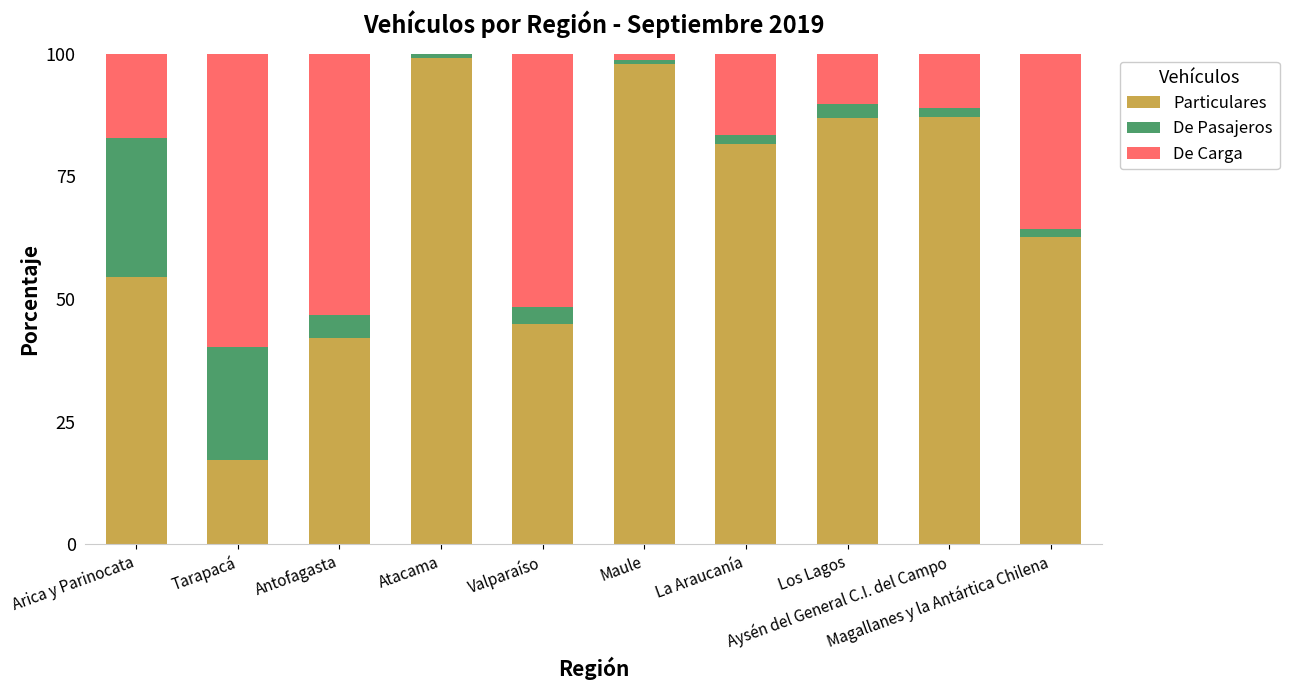

Are the bars grouped side by side (vs. stacked)?

No